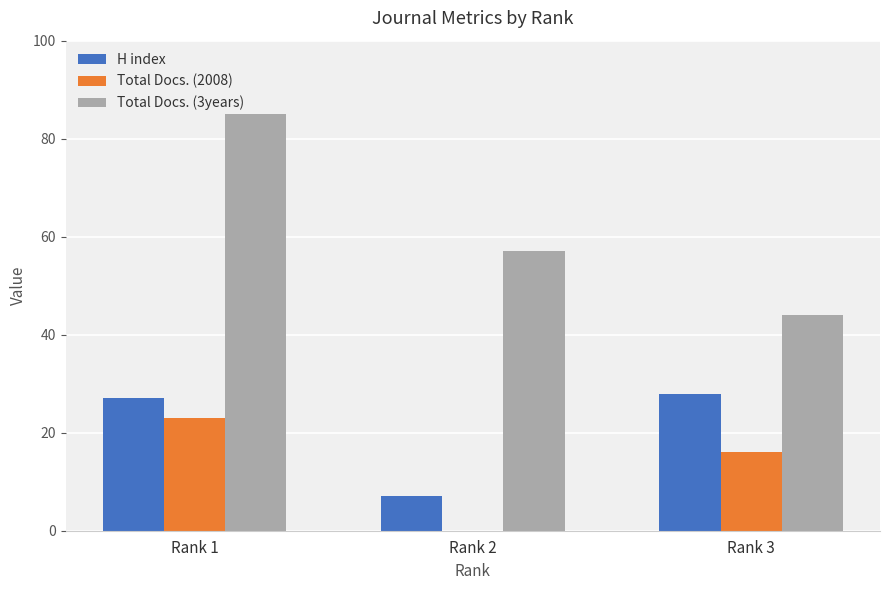

What is the difference between the Total Docs. (3years) values at Rank 3 and Rank 1?

41